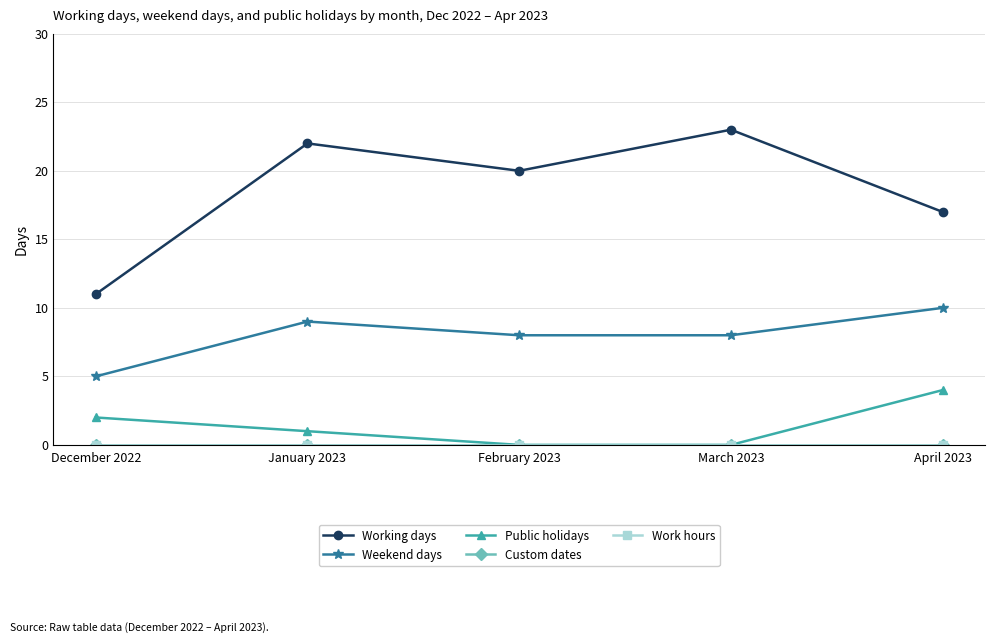

At which category is the sum across all series the highest?

January 2023